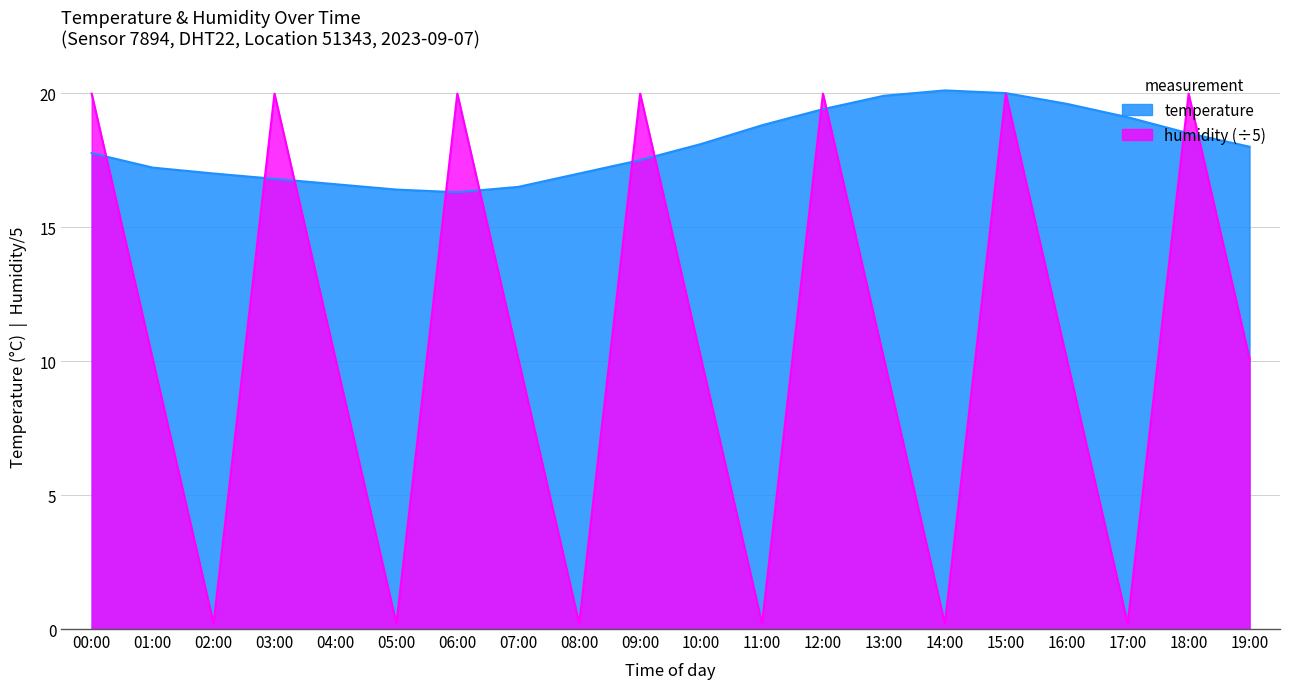

Rank the series at 17:00 from lowest to highest value.

humidity (÷5), temperature